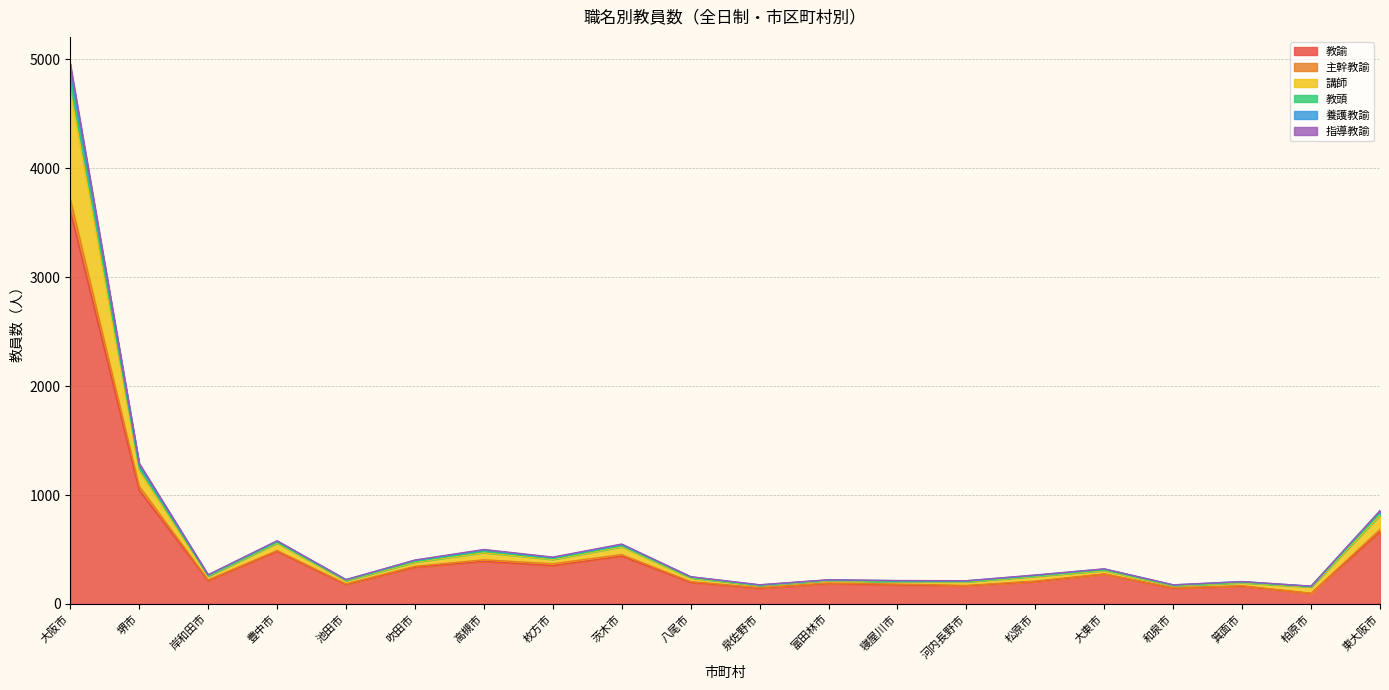

Where does the 指導教諭 series first go above 255?

大阪市